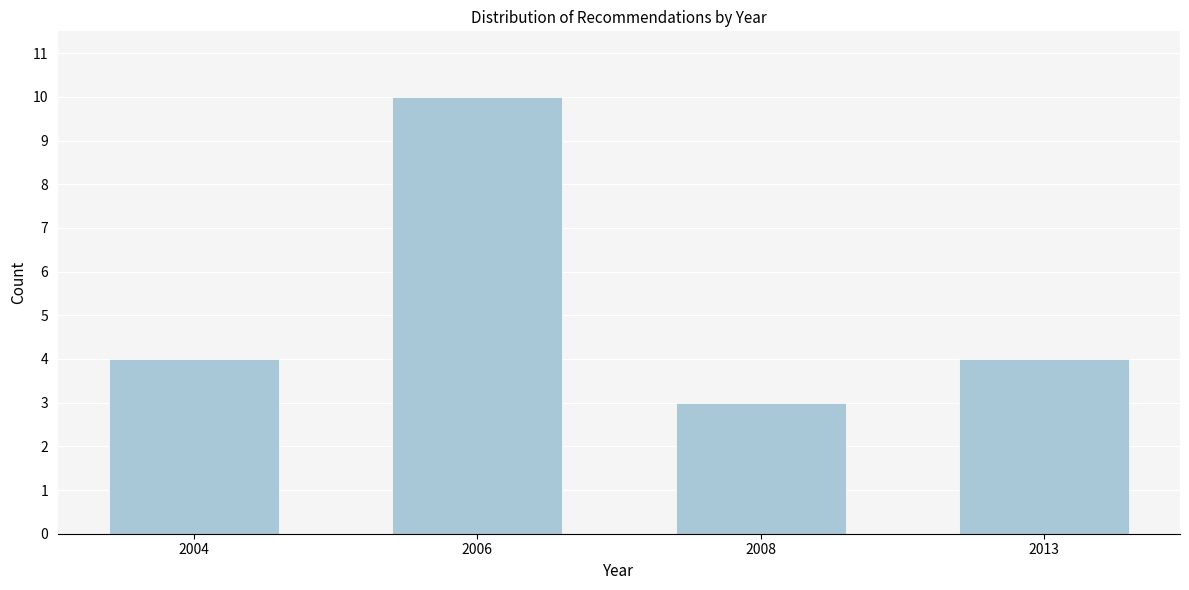

Reading left to right, extract all data points from this chart.

4	10	3	4